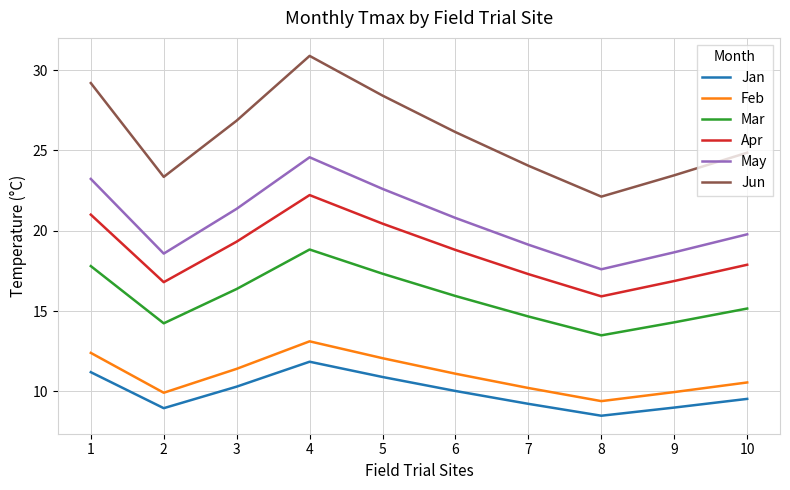

Where is the first local maximum for Feb?

4